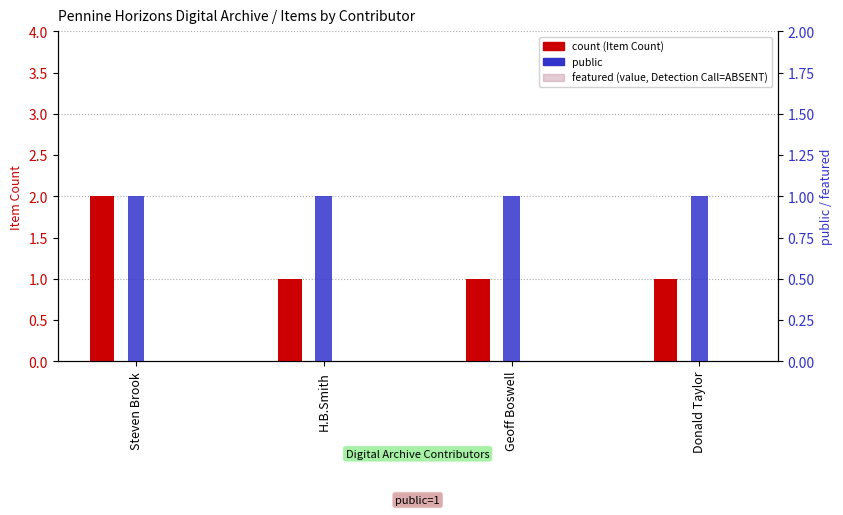

What position from the left is Steven Brook?

1